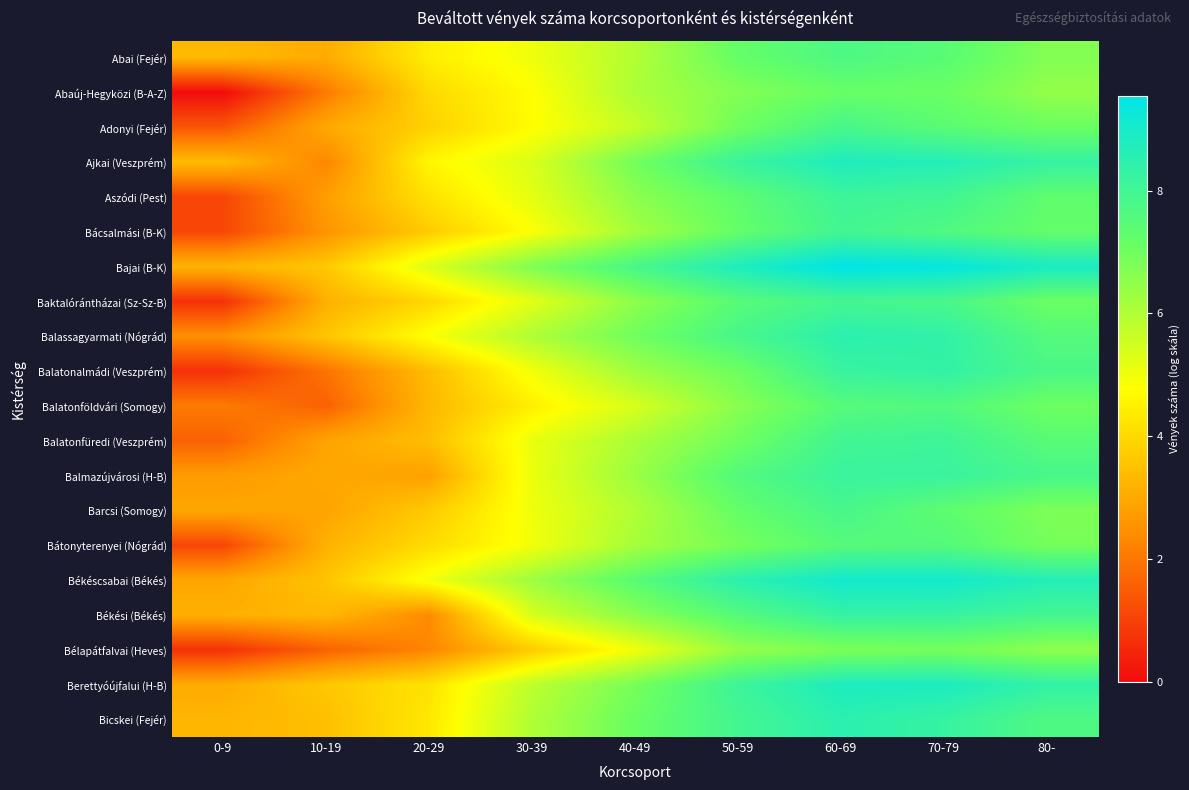

Reading right to left, extract all data points from this chart.

Abai (Fejér): 80-=6.7	70-79=7.4	60-69=7.7	50-59=7.2	40-49=6.0	30-39=5.0	20-29=4.4	10-19=3.0	0-9=3.3
Abaúj-Hegyközi (B-A-Z): 80-=6.5	70-79=7.1	60-69=7.1	50-59=6.7	40-49=6.1	30-39=4.7	20-29=4.0	10-19=2.1	0-9=0.0
Adonyi (Fejér): 80-=7.1	70-79=7.4	60-69=7.8	50-59=7.0	40-49=5.7	30-39=4.7	20-29=3.8	10-19=3.0	0-9=1.4
Ajkai (Veszprém): 80-=8.3	70-79=8.7	60-69=8.8	50-59=8.2	40-49=6.9	30-39=5.3	20-29=4.6	10-19=2.3	0-9=3.4
Aszódi (Pest): 80-=7.3	70-79=8.0	60-69=8.1	50-59=7.3	40-49=6.6	30-39=5.2	20-29=4.2	10-19=2.8	0-9=1.1
Bácsalmási (B-K): 80-=7.2	70-79=7.7	60-69=8.0	50-59=7.2	40-49=6.2	30-39=4.8	20-29=3.7	10-19=2.6	0-9=1.1
Bajai (B-K): 80-=8.9	70-79=9.4	60-69=9.5	50-59=8.8	40-49=7.8	30-39=6.8	20-29=5.3	10-19=3.6	0-9=3.2
Baktalórántházai (Sz-Sz-B): 80-=7.1	70-79=7.8	60-69=7.9	50-59=7.5	40-49=6.5	30-39=5.2	20-29=4.0	10-19=3.1	0-9=0.7
Balassagyarmati (Nógrád): 80-=7.5	70-79=8.4	60-69=8.5	50-59=7.8	40-49=7.0	30-39=6.0	20-29=4.8	10-19=3.6	0-9=2.5
Balatonalmádi (Veszprém): 80-=7.8	70-79=8.3	60-69=8.2	50-59=7.0	40-49=6.3	30-39=5.0	20-29=3.4	10-19=1.9	0-9=0.7
Balatonföldvári (Somogy): 80-=7.0	70-79=7.6	60-69=7.5	50-59=6.6	40-49=5.4	30-39=4.5	20-29=3.3	10-19=1.6	0-9=2.1
Balatonfüredi (Veszprém): 80-=7.5	70-79=8.1	60-69=8.0	50-59=7.0	40-49=6.1	30-39=5.1	20-29=3.4	10-19=2.9	0-9=1.6
Balmazújvárosi (H-B): 80-=7.8	70-79=8.2	60-69=8.2	50-59=7.6	40-49=6.3	30-39=5.1	20-29=2.8	10-19=3.0	0-9=2.7
Barcsi (Somogy): 80-=6.8	70-79=7.3	60-69=7.8	50-59=7.2	40-49=6.0	30-39=5.0	20-29=3.7	10-19=2.9	0-9=2.9
Bátonyterenyei (Nógrád): 80-=6.9	70-79=7.6	60-69=7.5	50-59=6.9	40-49=6.2	30-39=5.0	20-29=4.0	10-19=3.2	0-9=1.1
Békéscsabai (Békés): 80-=8.7	70-79=9.1	60-69=9.1	50-59=8.5	40-49=7.4	30-39=6.3	20-29=5.0	10-19=3.6	0-9=2.9
Békési (Békés): 80-=7.9	70-79=8.2	60-69=8.3	50-59=7.5	40-49=6.6	30-39=5.4	20-29=2.4	10-19=3.3	0-9=3.1
Bélapátfalvai (Heves): 80-=6.5	70-79=6.9	60-69=6.8	50-59=6.4	40-49=5.0	30-39=3.7	20-29=2.3	10-19=1.6	0-9=0.7
Berettyóújfalui (H-B): 80-=8.3	70-79=8.9	60-69=8.8	50-59=8.1	40-49=6.9	30-39=5.8	20-29=4.2	10-19=3.6	0-9=3.0
Bicskei (Fejér): 80-=7.7	70-79=8.3	60-69=8.5	50-59=7.9	40-49=7.1	30-39=6.0	20-29=4.3	10-19=3.5	0-9=3.3